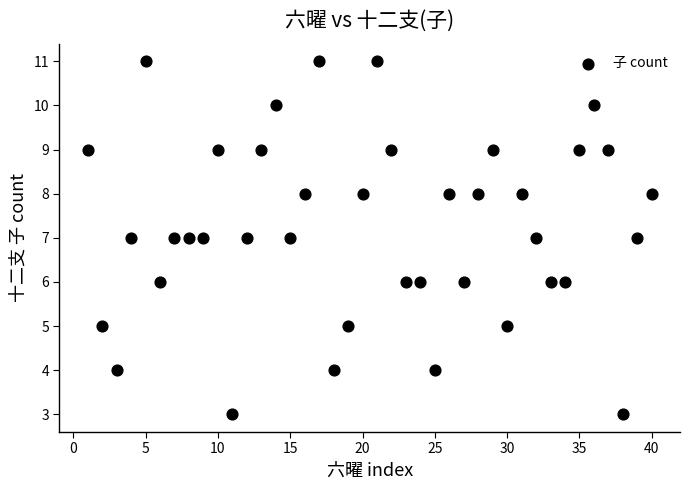

What is the range of Y values (max minus min)?

8